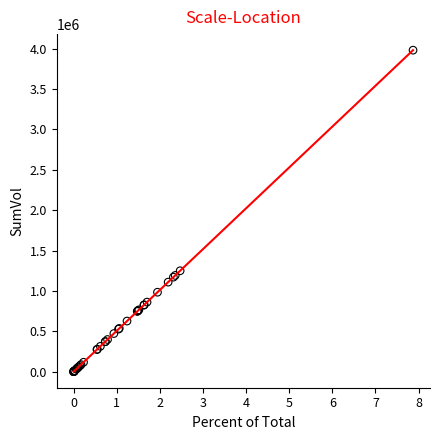

What Y value in the scatter plot is closest to 1990100?

1249100